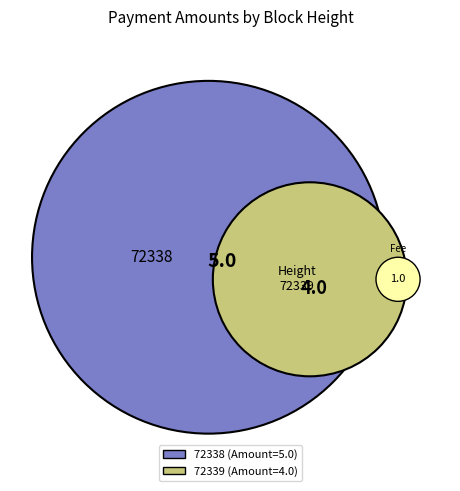

The 72339 slice represents 50% of the pie. True or false?

False